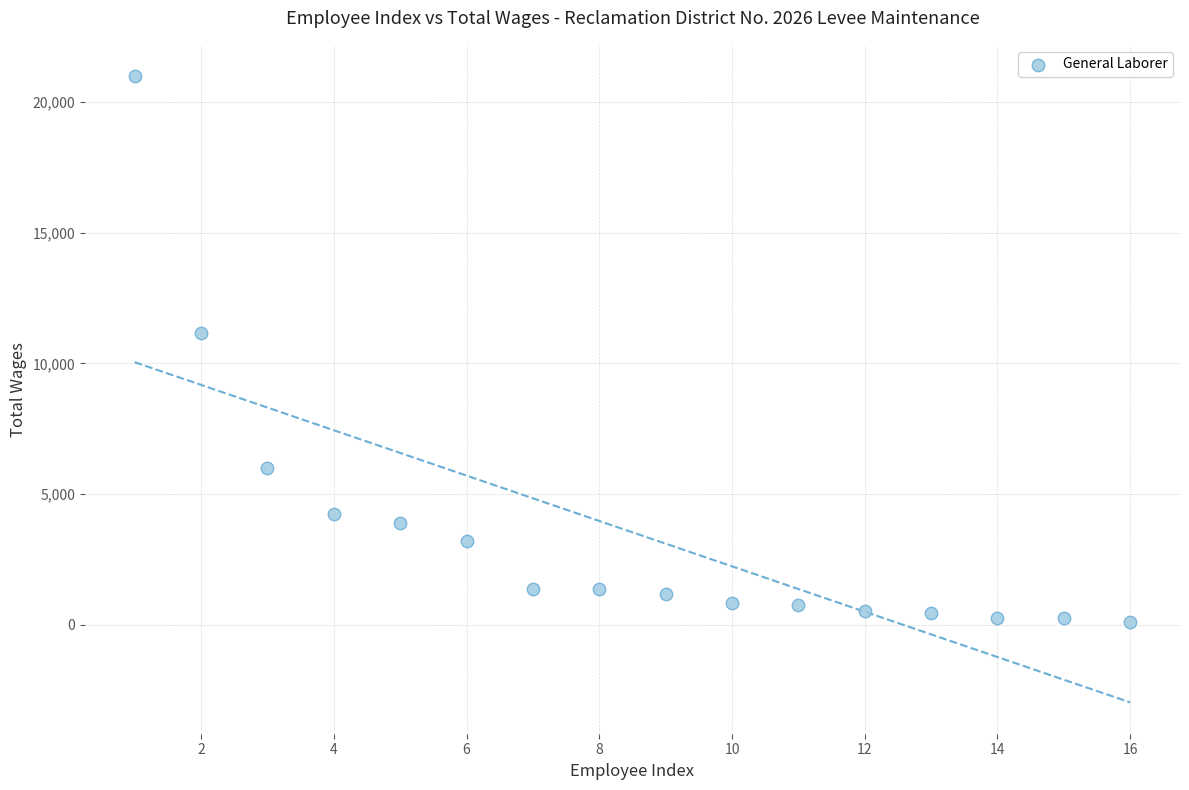

What Y value in the scatter plot is closest to 10544?

11169